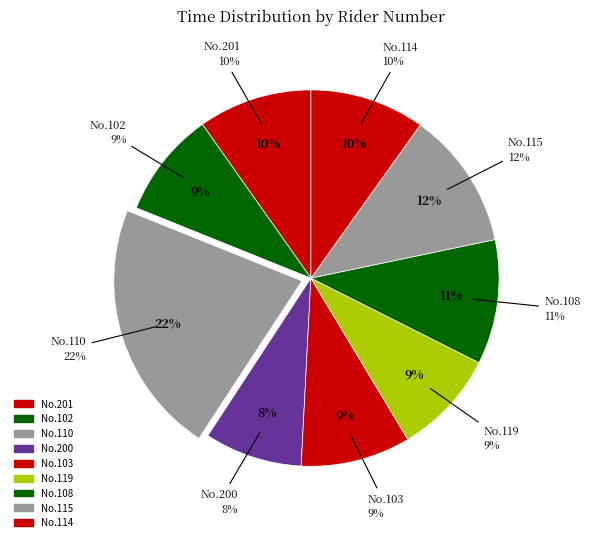

To the nearest percent, what is the average slice percentage?

11%